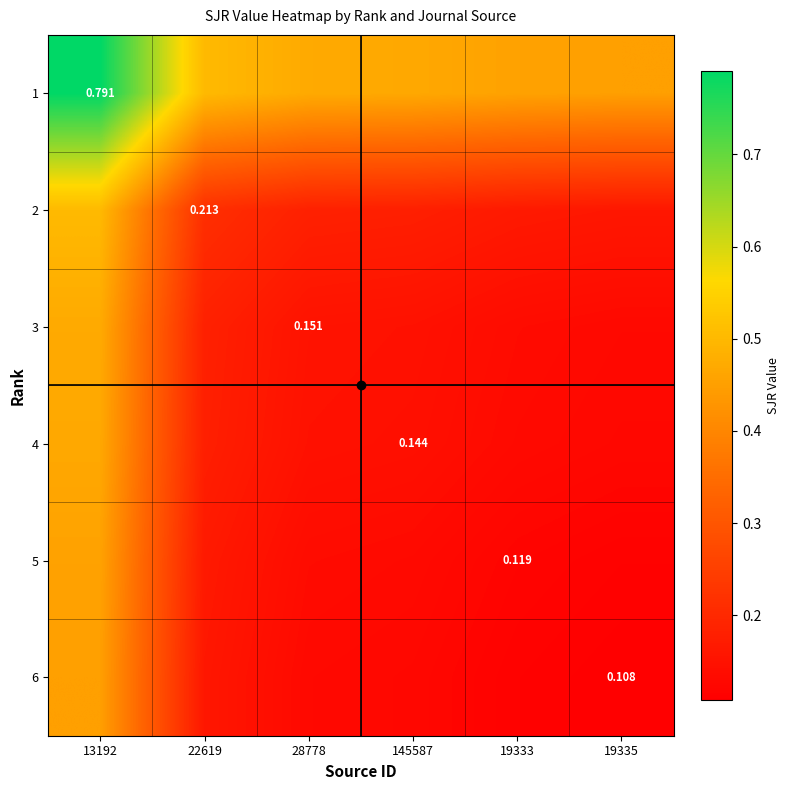

What is the difference between the 1 values at 13192 and 22619?

0.3